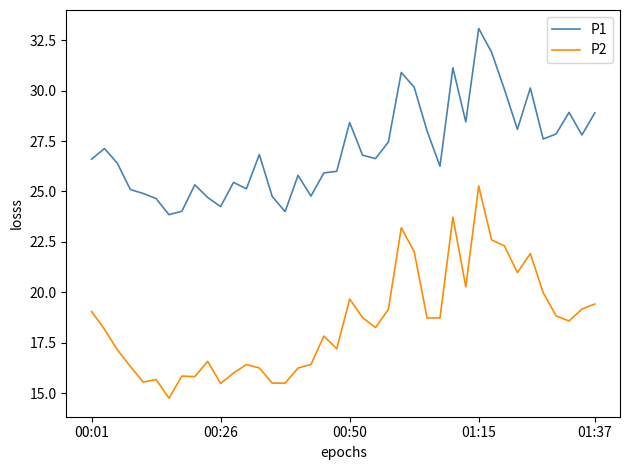

Rank the series by their average value, from highest to lowest.

P1, P2